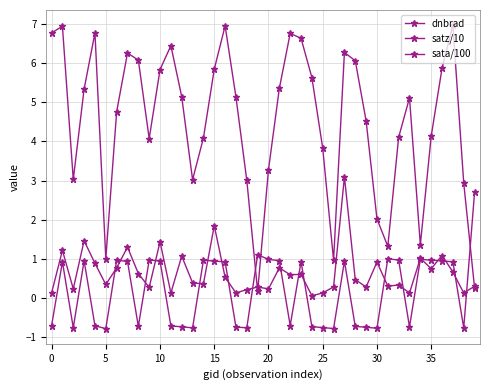

How many intersections are there between dnbrad and satz/10?

3